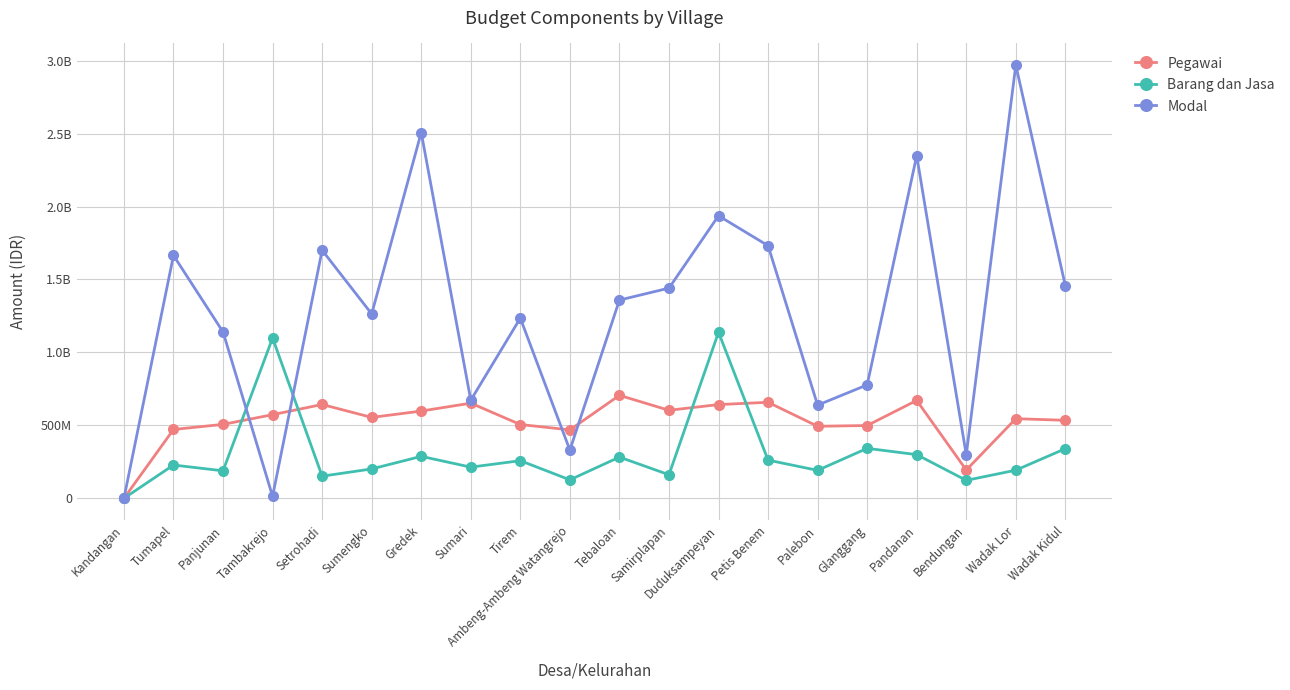

True or false: Pegawai and Barang dan Jasa intersect in this chart.

True